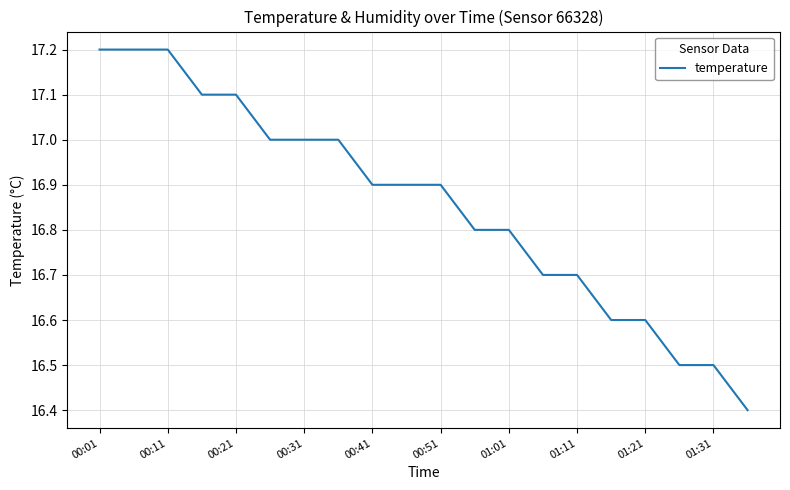

What is the difference between the maximum and minimum values?

0.8